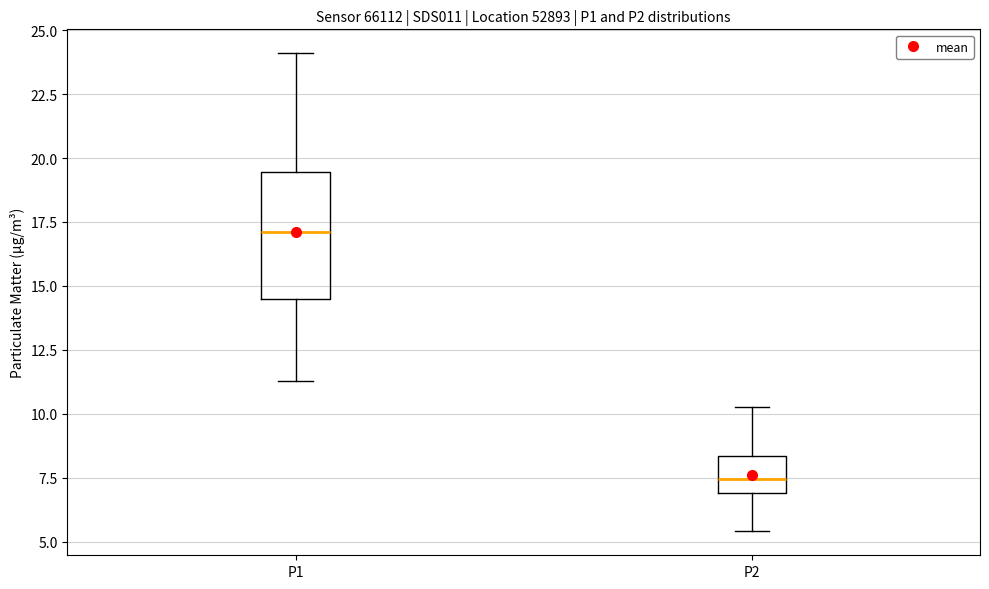

Where does the upper whisker of the box for P1 end on the y-axis? The values are not printed on the chart, so give them approximately, as read against the axis.

24.0